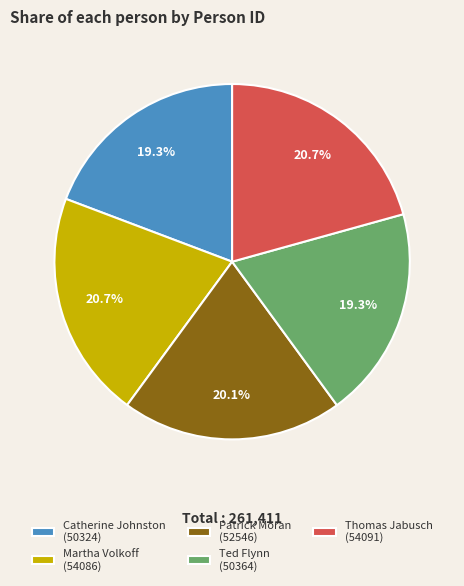

To the nearest percent, what is the combined percentage of Patrick Moran and Thomas Jabusch?

41%